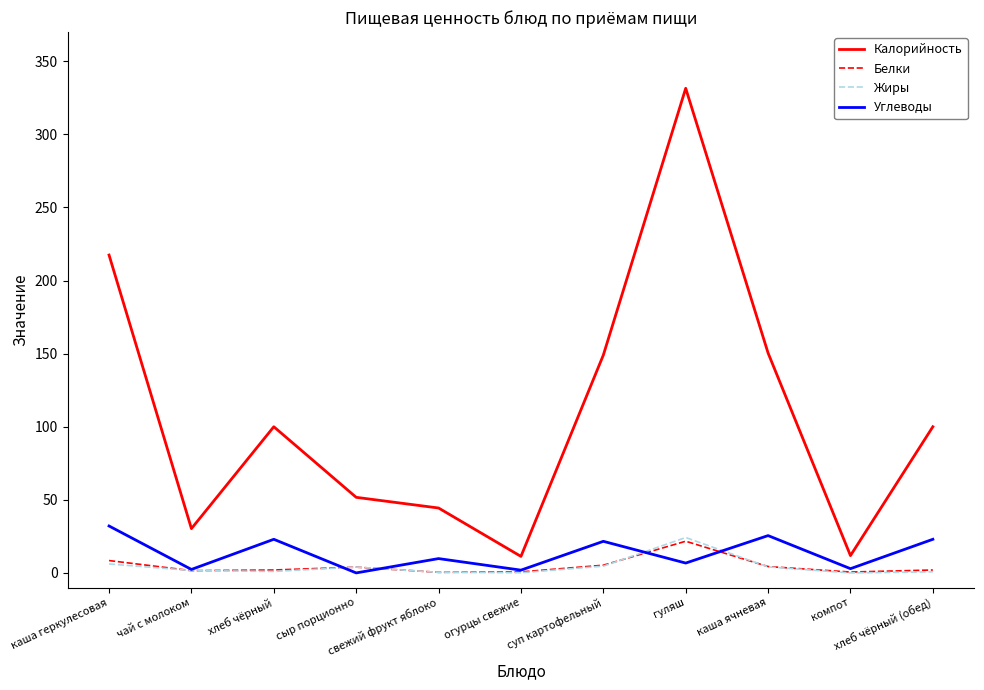

At which category does Калорийность reach its first local peak?

хлеб чёрный